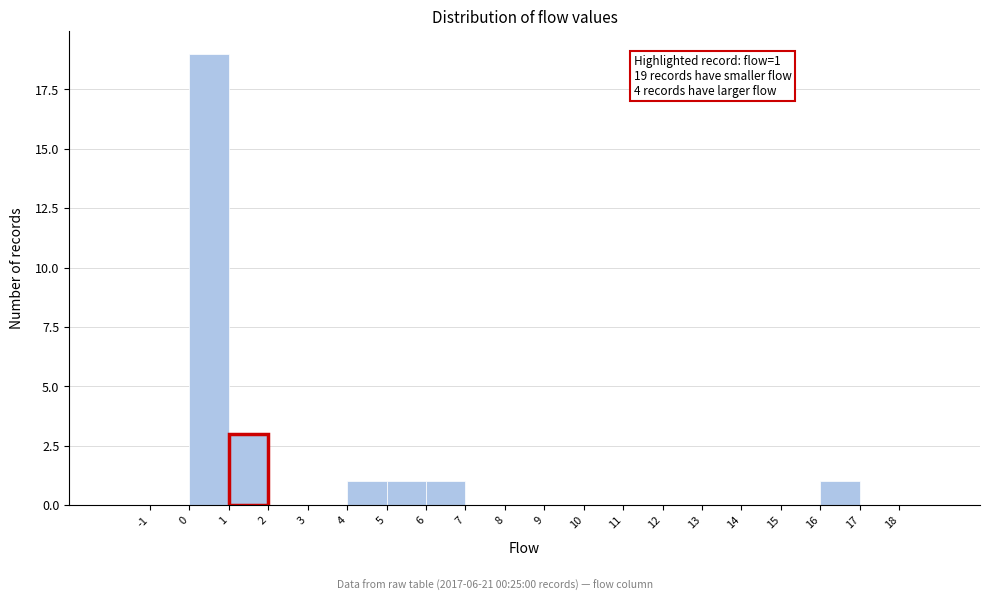

Which range on the x-axis has the tallest bar?

0 to 1